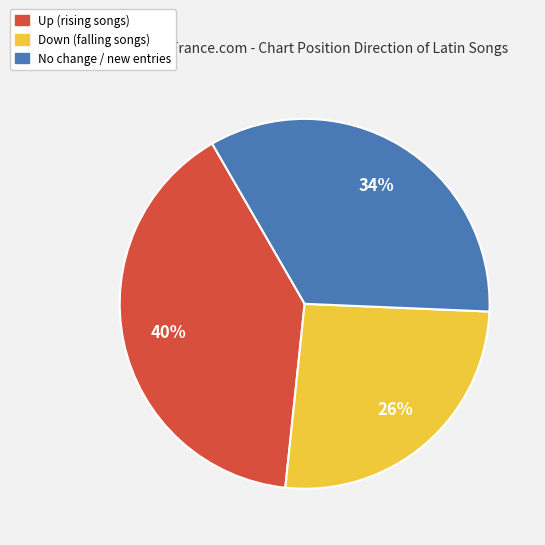

Is there a majority slice in this chart?

No